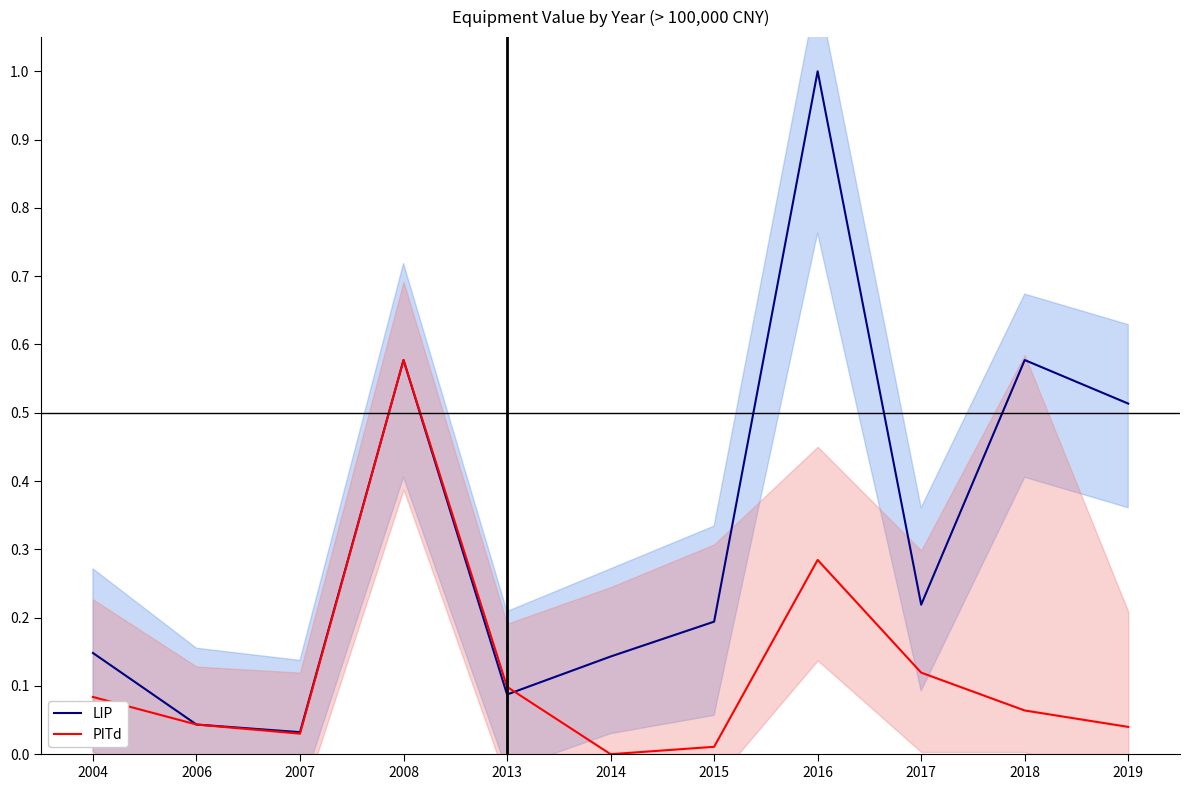

How many lines are shown in the chart?

2